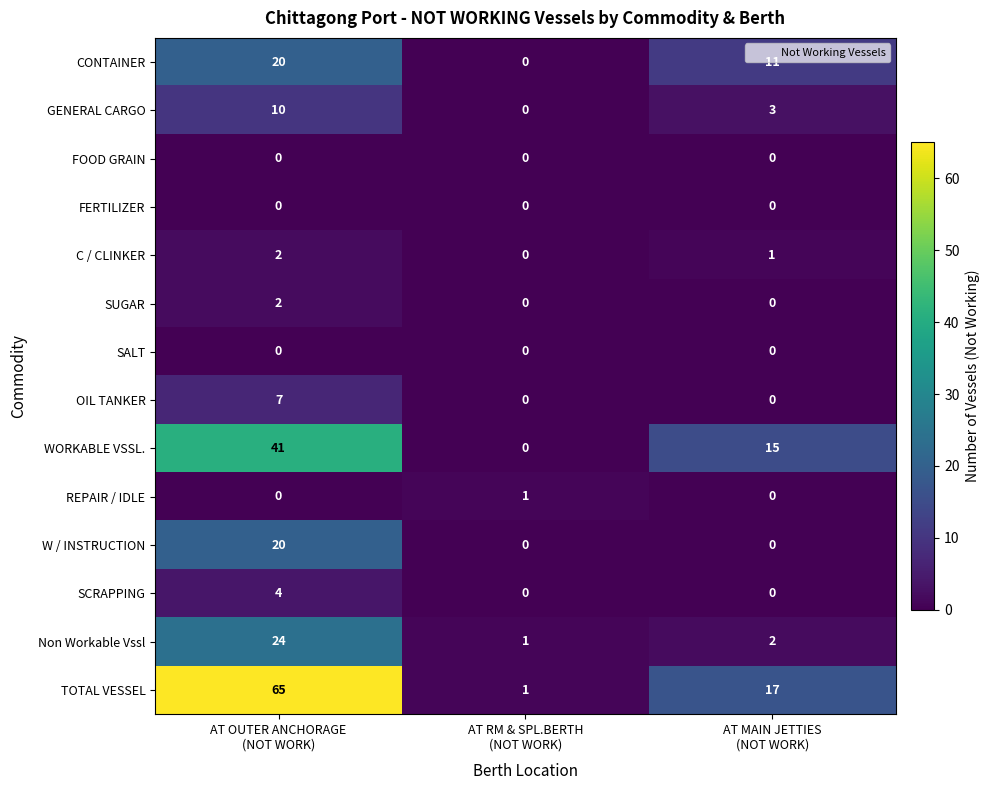

What is the sum of all C / CLINKER values?

3